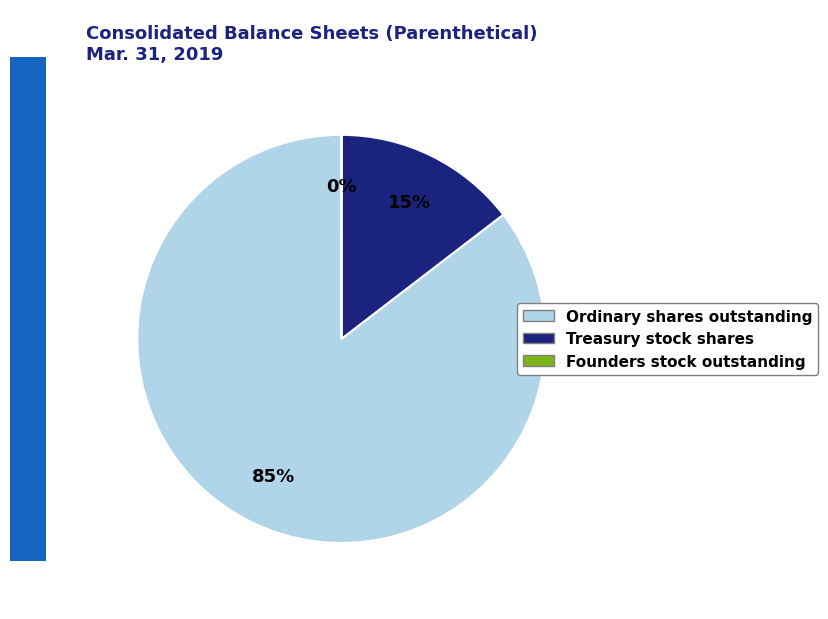

Is it true that Ordinary shares outstanding is 85% of the pie?

True